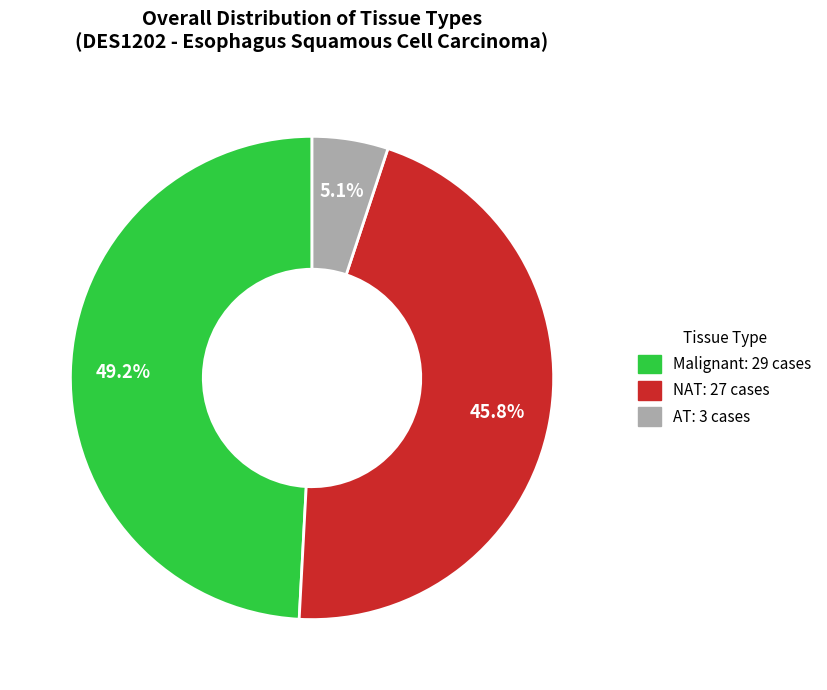

To the nearest percent, what percentage of the pie is Malignant?

49%